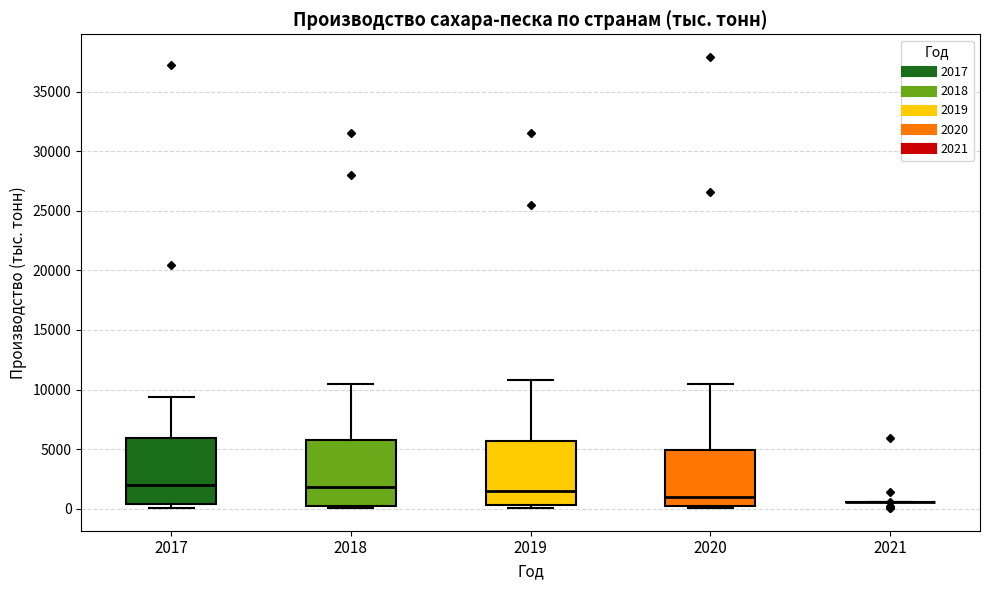

Reading left to right, transcribe this box plot: for each box, give where its median line is, the range the box spans, and where its two whiskers end, as read against the y-axis. The values are not printed on the chart, so give them approximately, as read against the axis.

2017: median 2000, box 500 to 6000, whiskers 0 to 9500
2018: median 2000, box 500 to 6000, whiskers 0 to 10500
2019: median 1500, box 500 to 5500, whiskers 0 to 11000
2020: median 1000, box 0 to 5000, whiskers 0 (just below the box's lower edge) to 10500
2021: box collapsed to a line at 500, whiskers 500 to 500